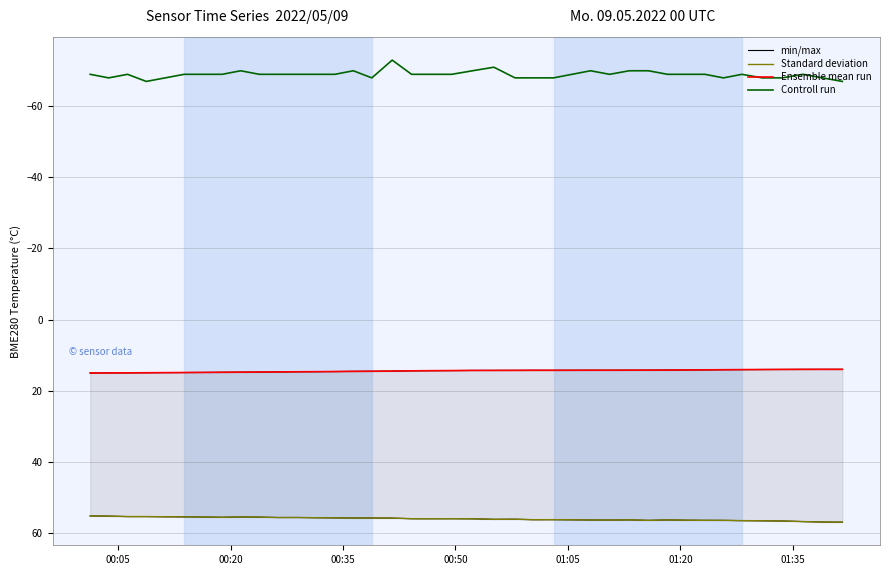

How many interior local peaks does the Standard deviation series have?

8